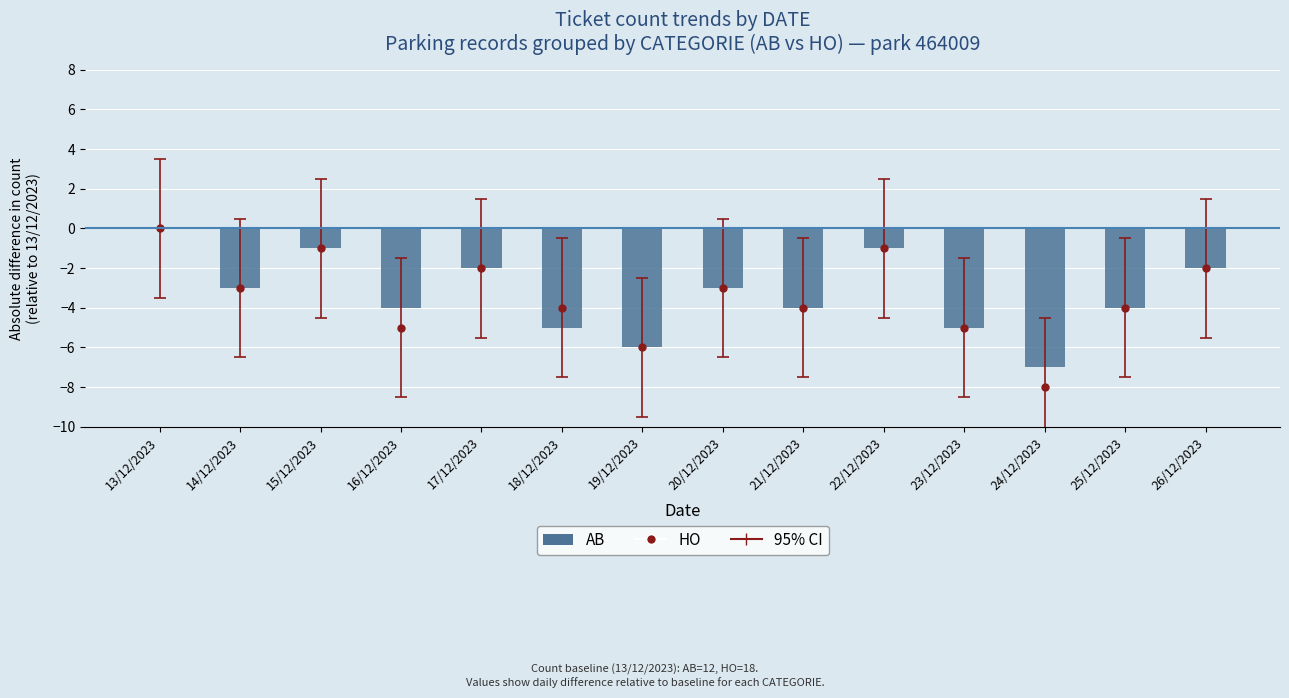

Does the chart contain any negative values?

Yes